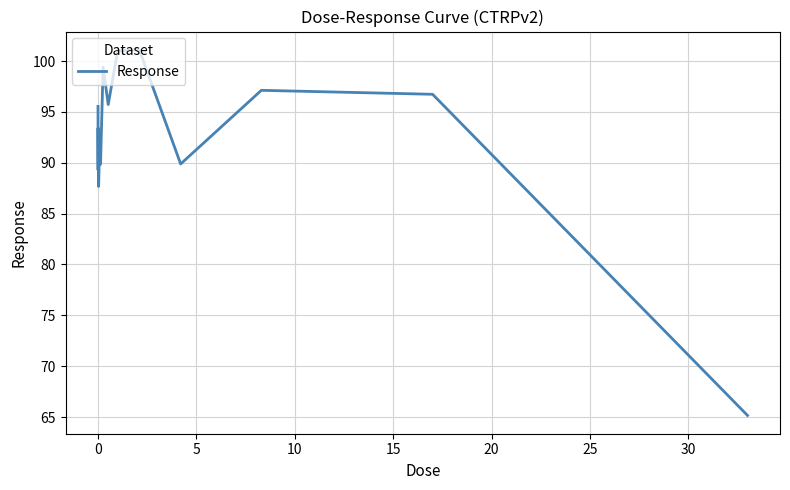

What is the sum of all values?

1478.0